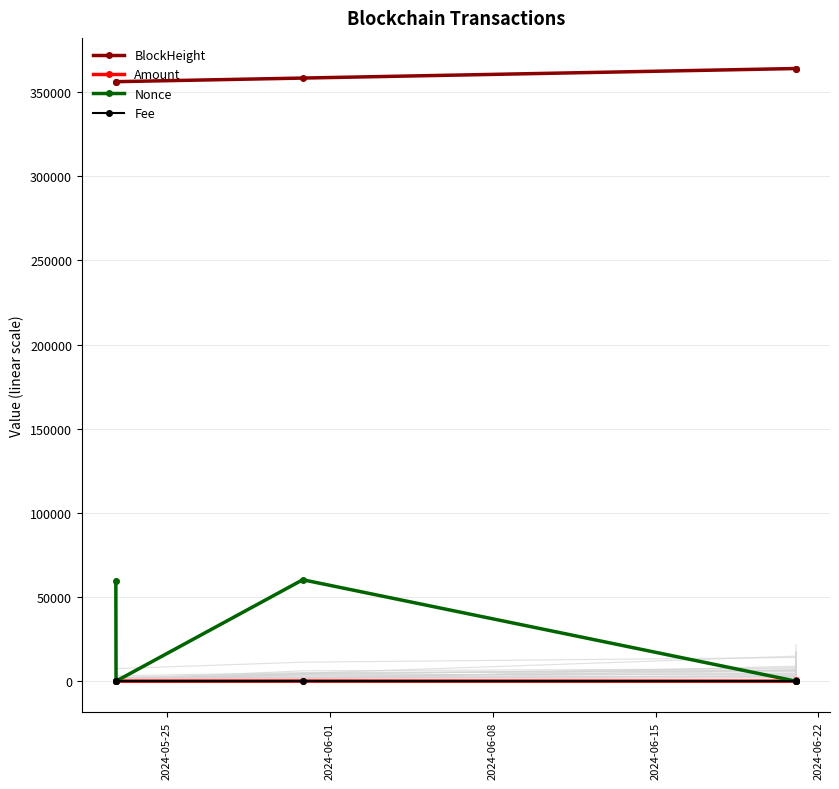

What is the value of the Nonce point at the 3rd from the left?

60249.0